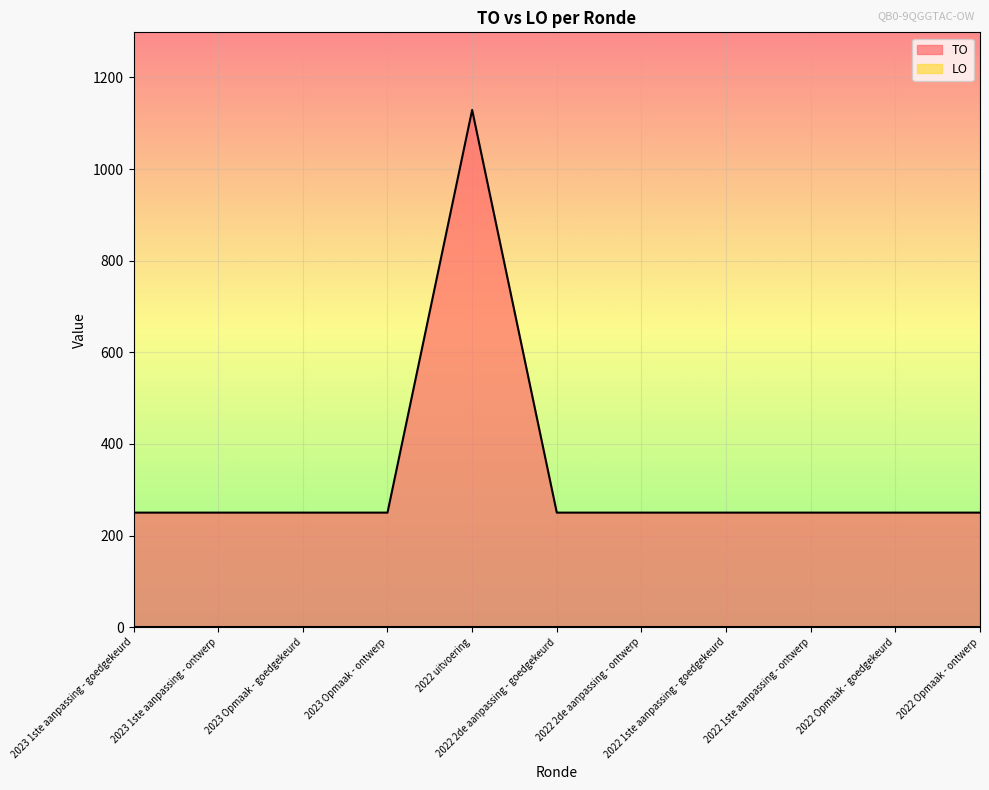

True or false: the data shows 398 at 2022 1ste aanpassing - ontwerp.

False